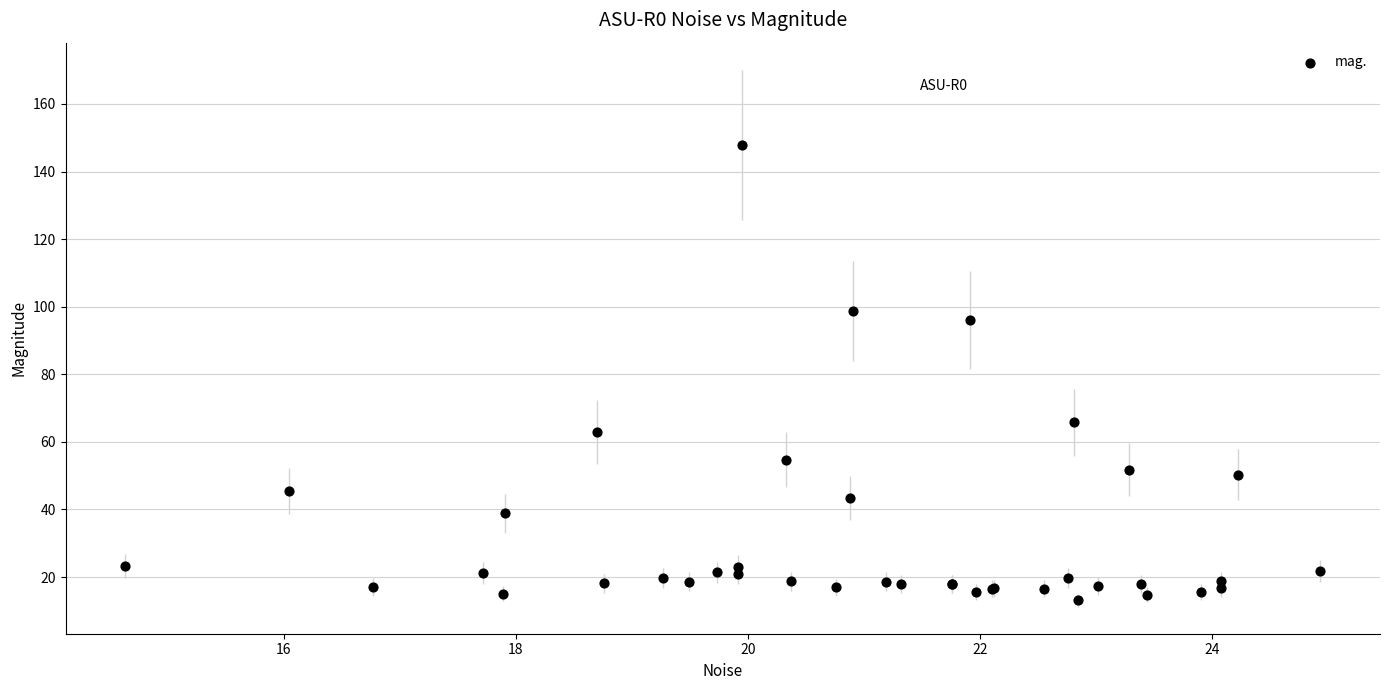

What Y value in the scatter plot is closest to 80?

65.8